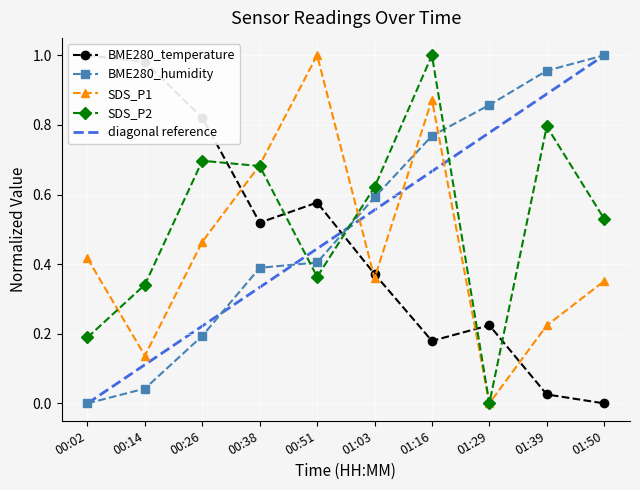

In SDS_P1, how many points are higher than both neighbors (excluding endpoints)?

2